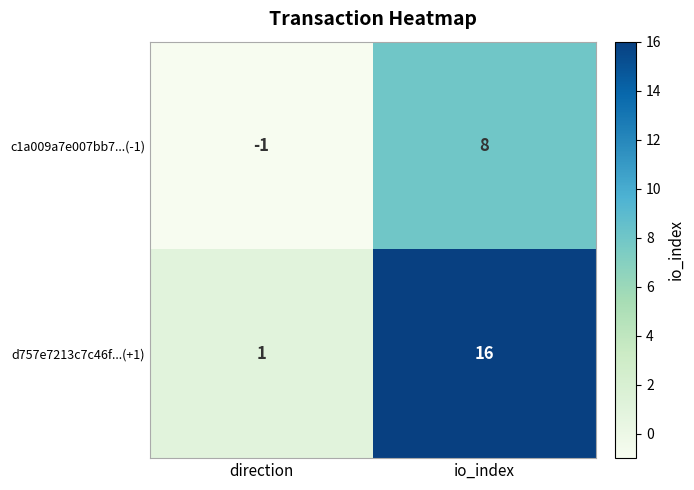

True or false: c1a009a7e007bb7...(-1) has a value of -1 at direction.

True